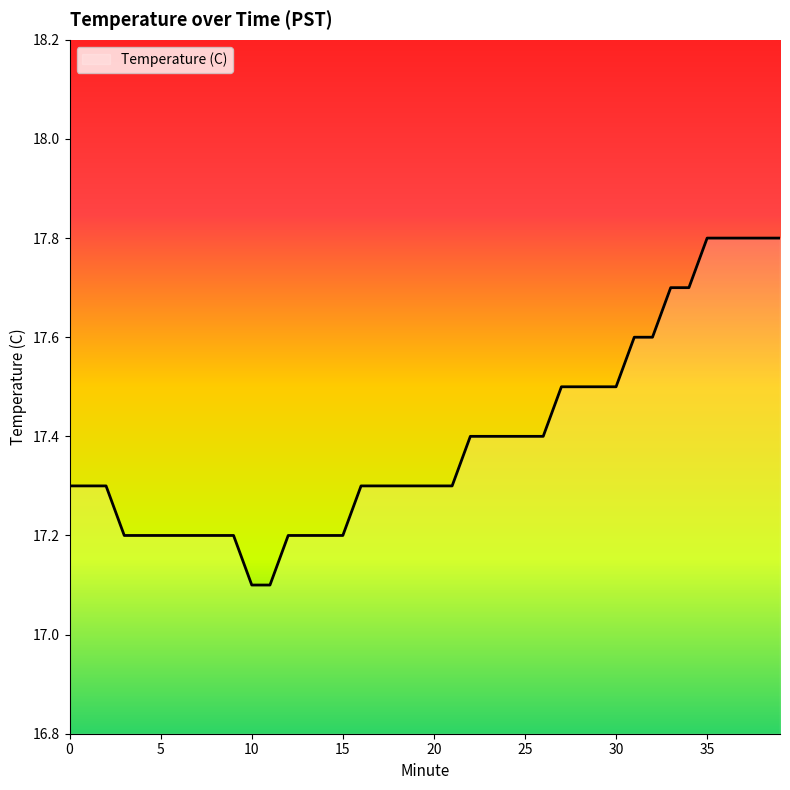

What is the difference between the maximum and minimum values?

0.7